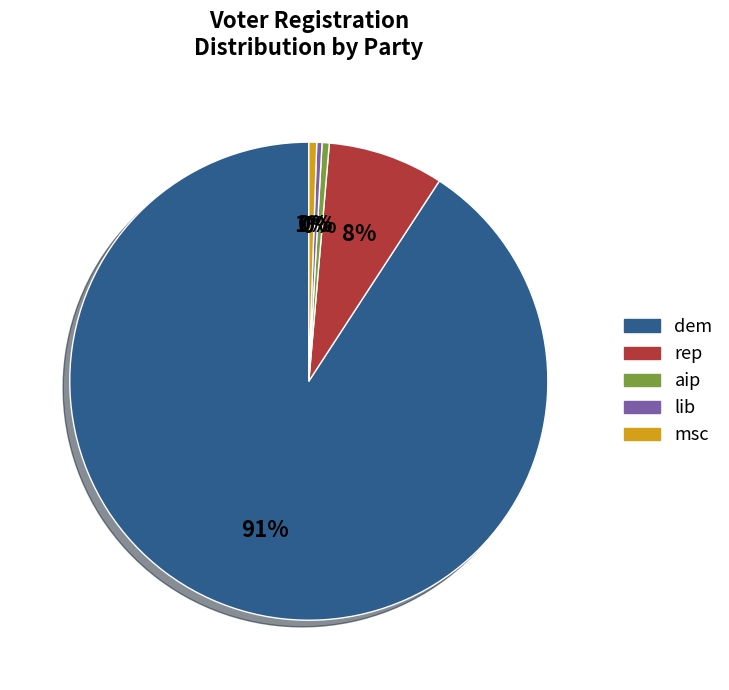

Which has a higher value, aip or rep?

rep